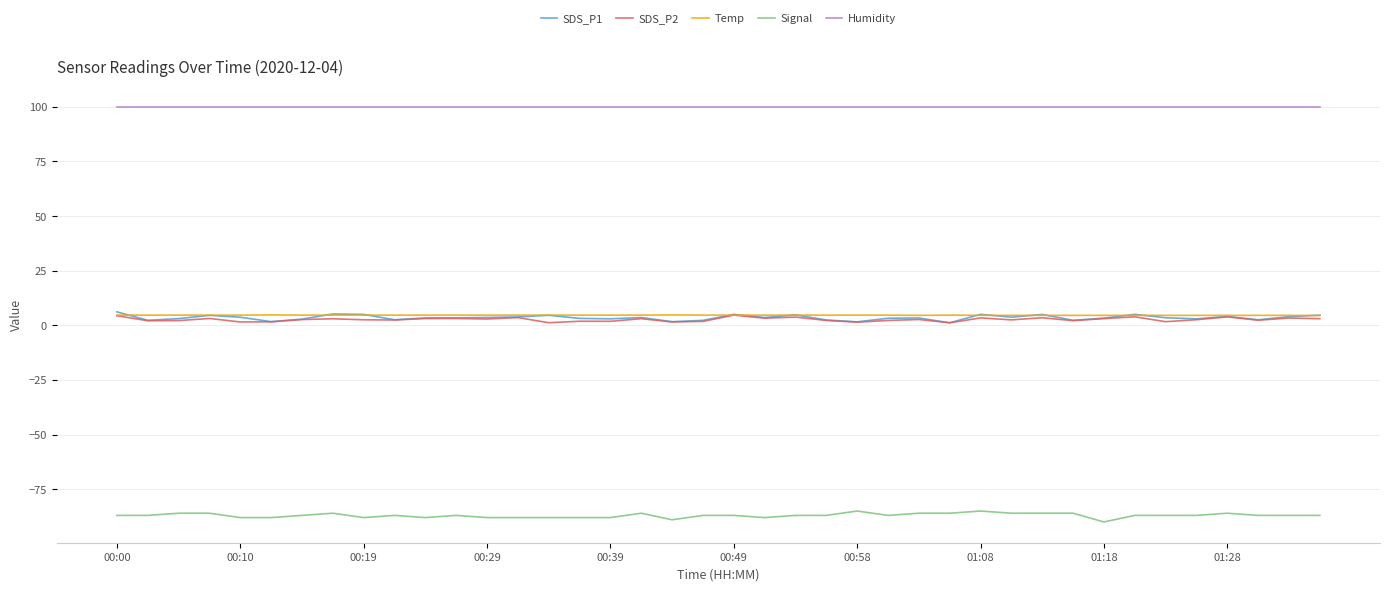

What is the highest value of the Humidity series?

99.9